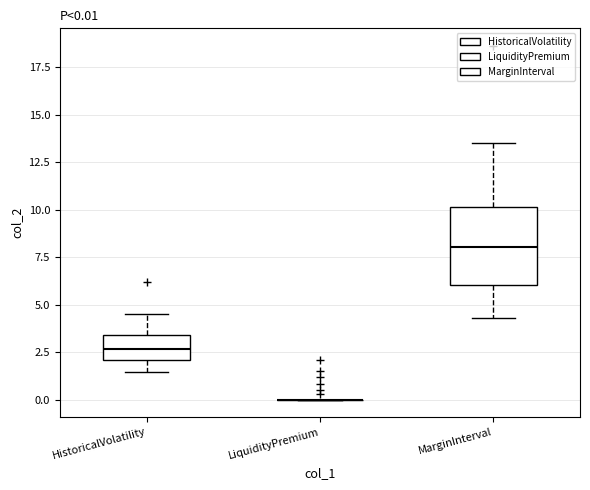

Comparing the boxes themselves (not the whiskers), which one is the tallest?

MarginInterval